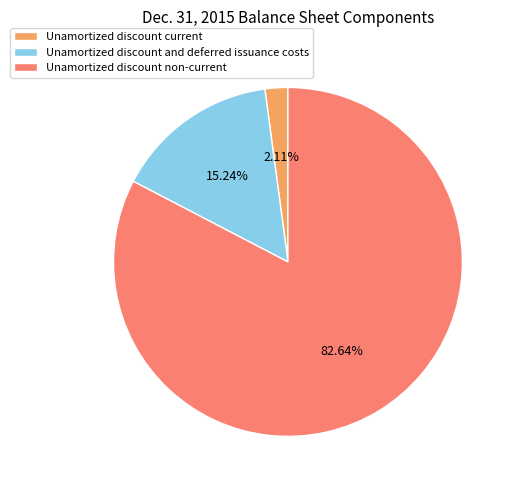

Do Unamortized discount and deferred issuance costs and Unamortized discount non-current together represent more than half of the pie?

Yes